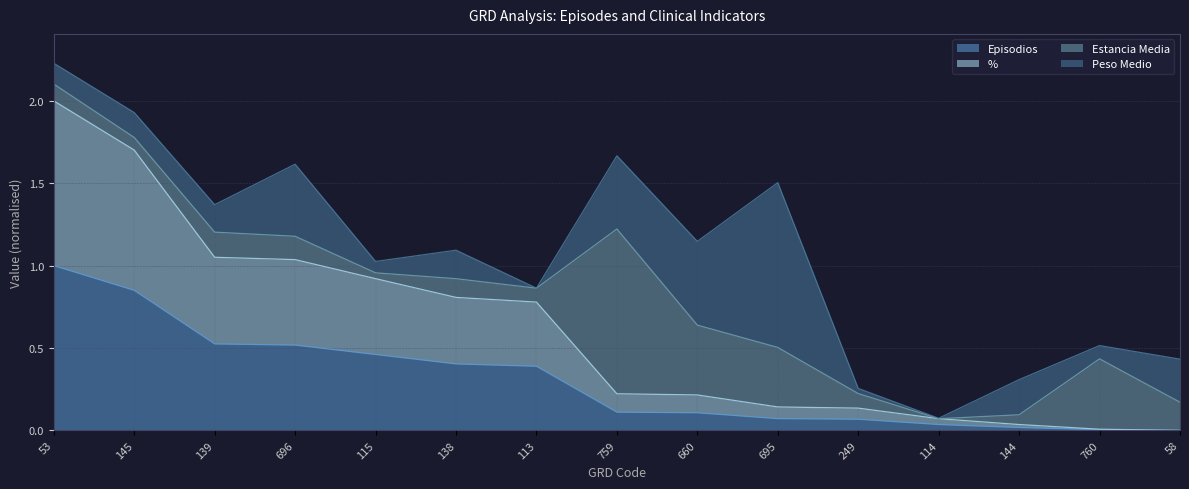

The value of Episodios at 115 is 0.2. True or false?

False